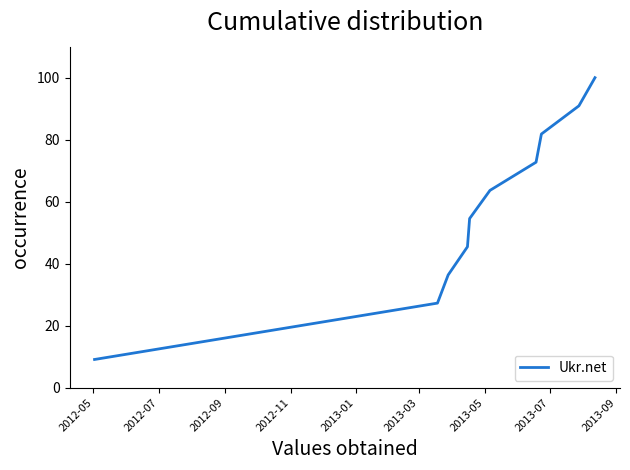

What is the smallest value displayed?

9.1